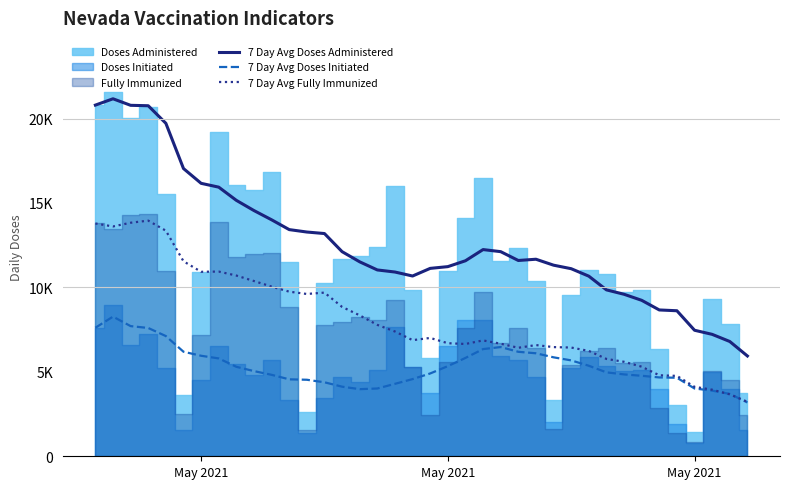

The value of 7 Day Avg Fully Immunized at 13 is 16835.2. True or false?

False